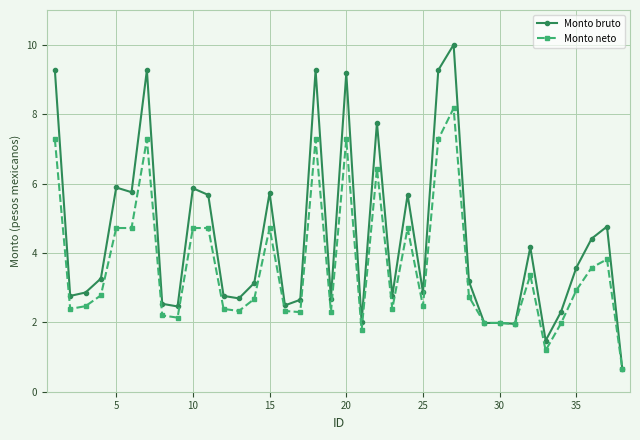

Rank the series by their average value, from lowest to highest.

Monto neto, Monto bruto